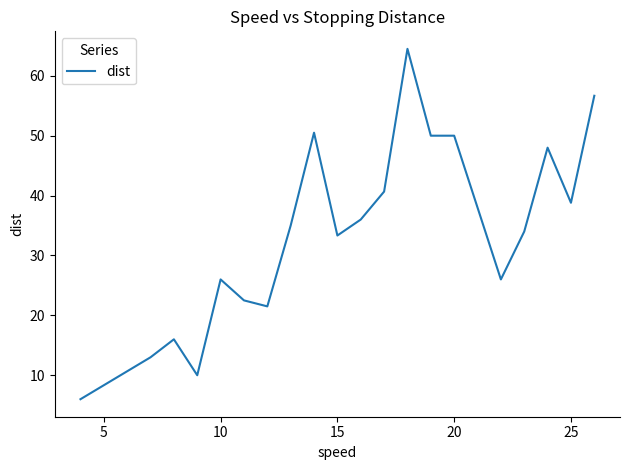

What is the minimum value shown in the chart?

6.0